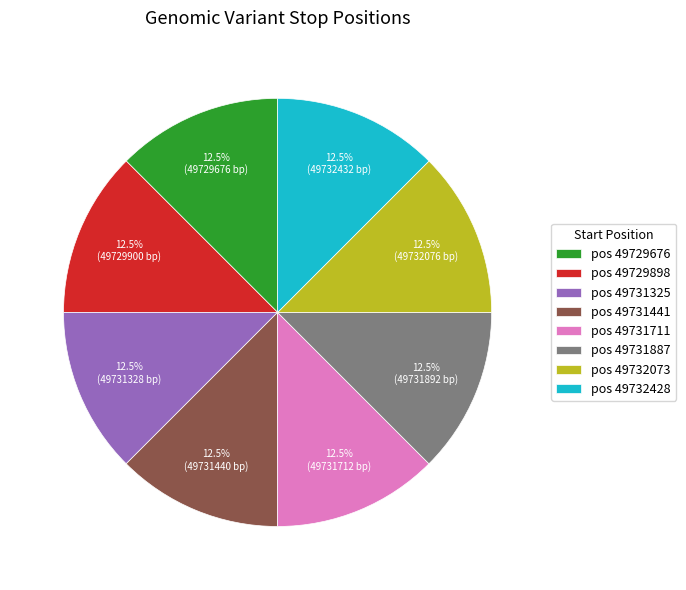

Does pos 49729676 represent more than half of the total?

No